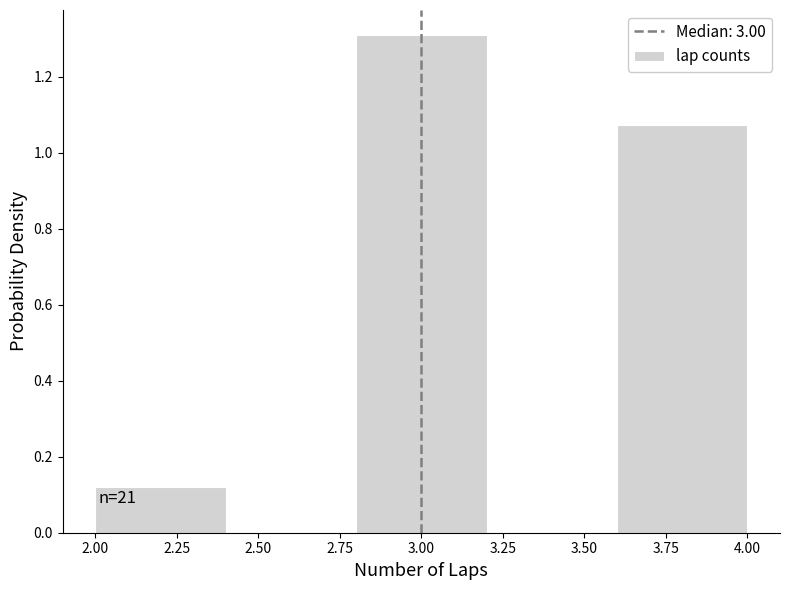

Which range on the x-axis has the tallest bar?

2.8 to 3.2